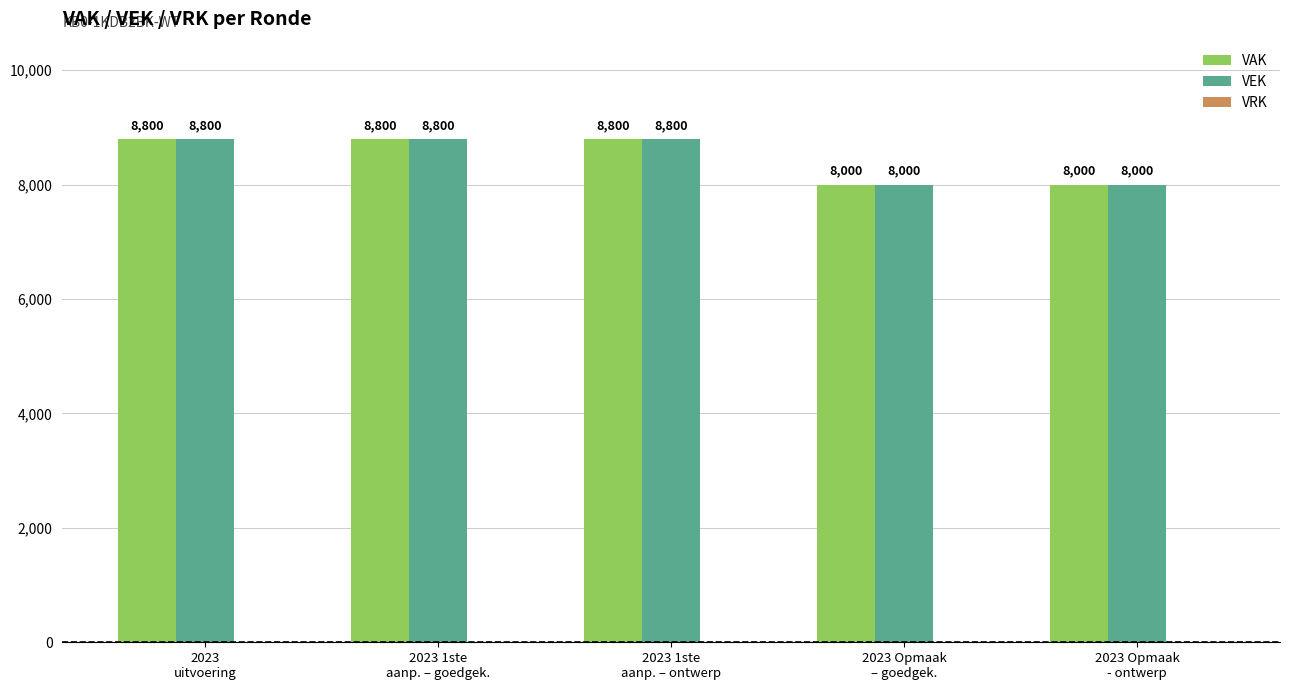

What is the maximum value shown in the chart?

8800